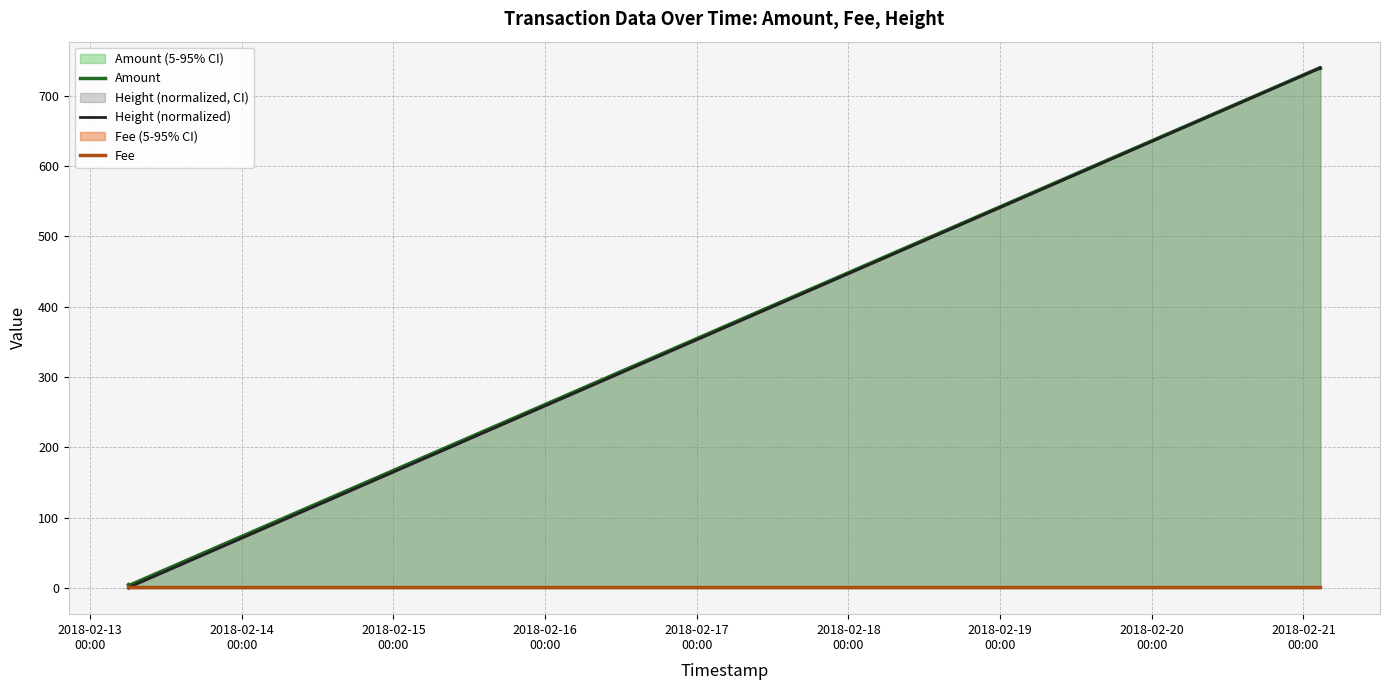

Which series has the widest spread of values?

Height (normalized)